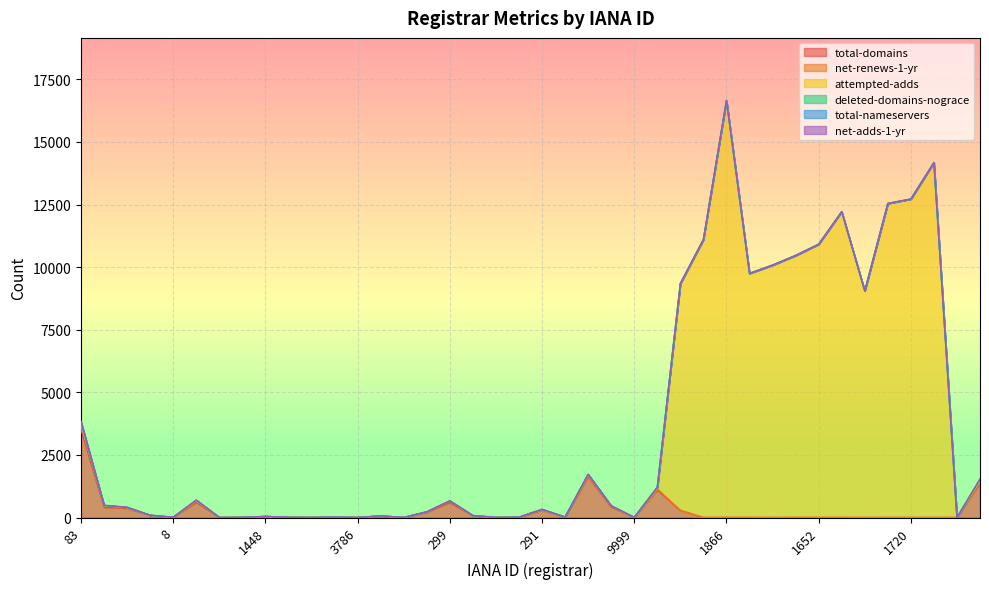

True or false: deleted-domains-nograce has a value of -32 at 1675.

False